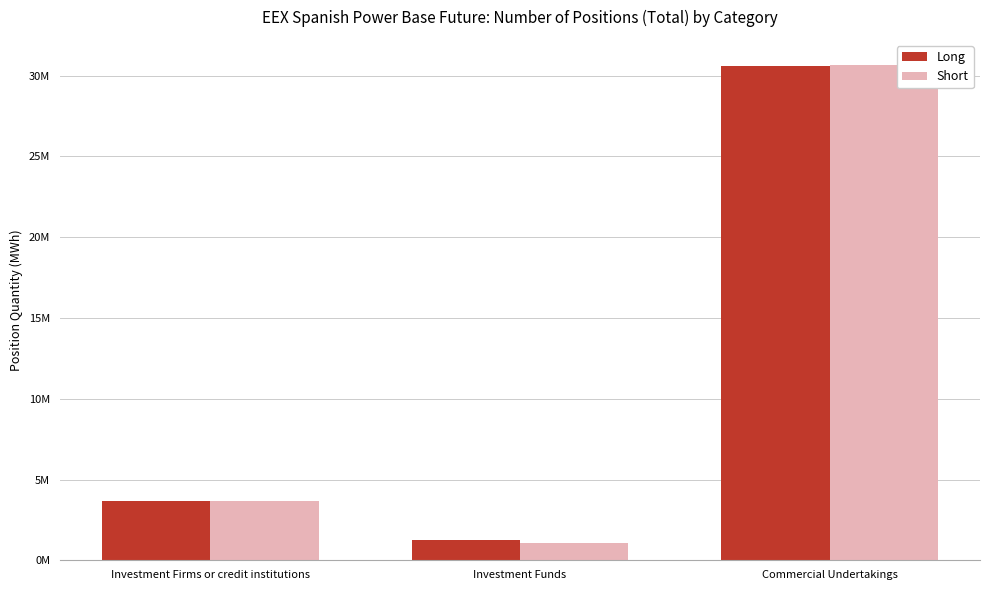

Which series changed the most between Investment Firms or credit institutions and Investment Funds?

Short